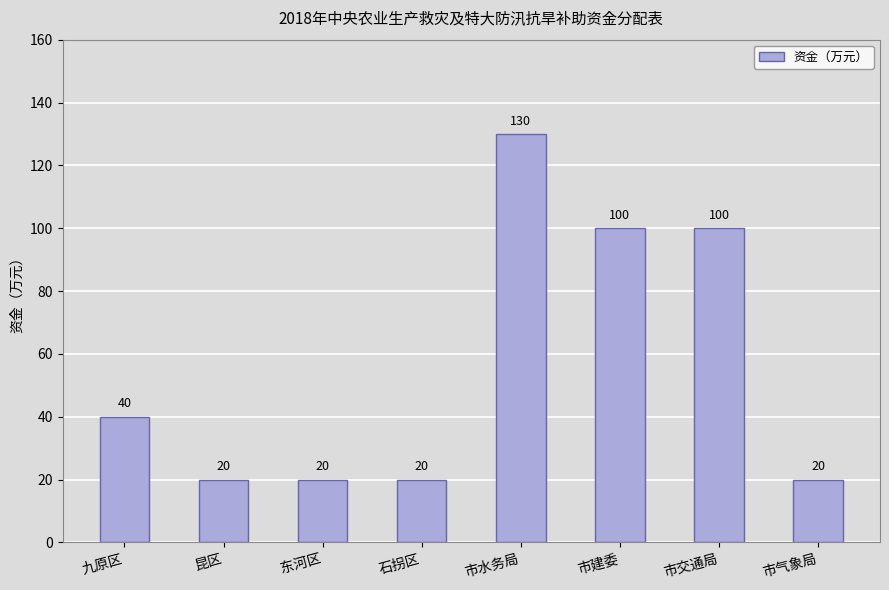

Which label corresponds to the largest value in the chart?

市水务局